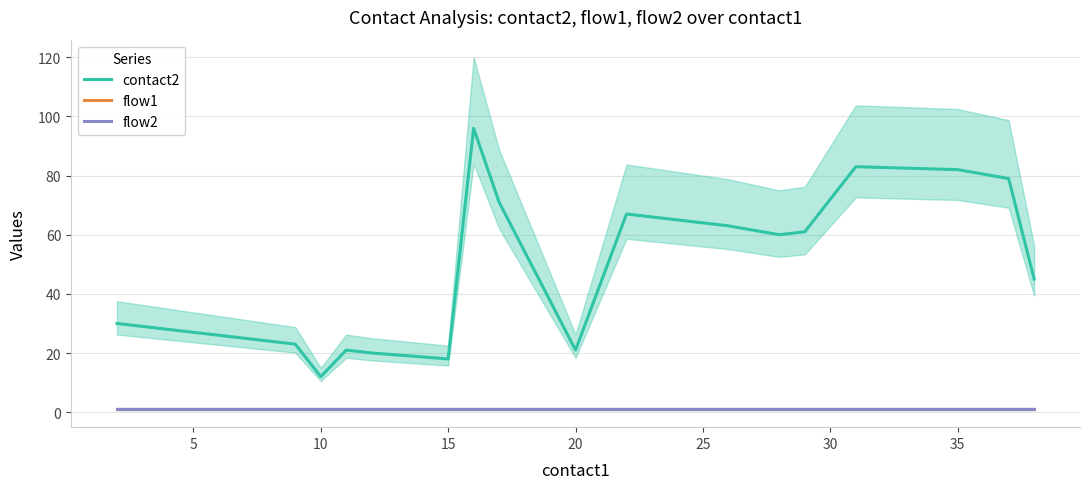

Reading left to right, list all the values displayed in this chart.

contact2: 30	27	25	23	12	21	20	18	96	71	21	67	65	63	60	61	83	82	79	45
flow1: 1	1	1	1	1	1	1	1	1	1	1	1	1	1	1	1	1	1	1	1
flow2: 1	1	1	1	1	1	1	1	1	1	1	1	1	1	1	1	1	1	1	1